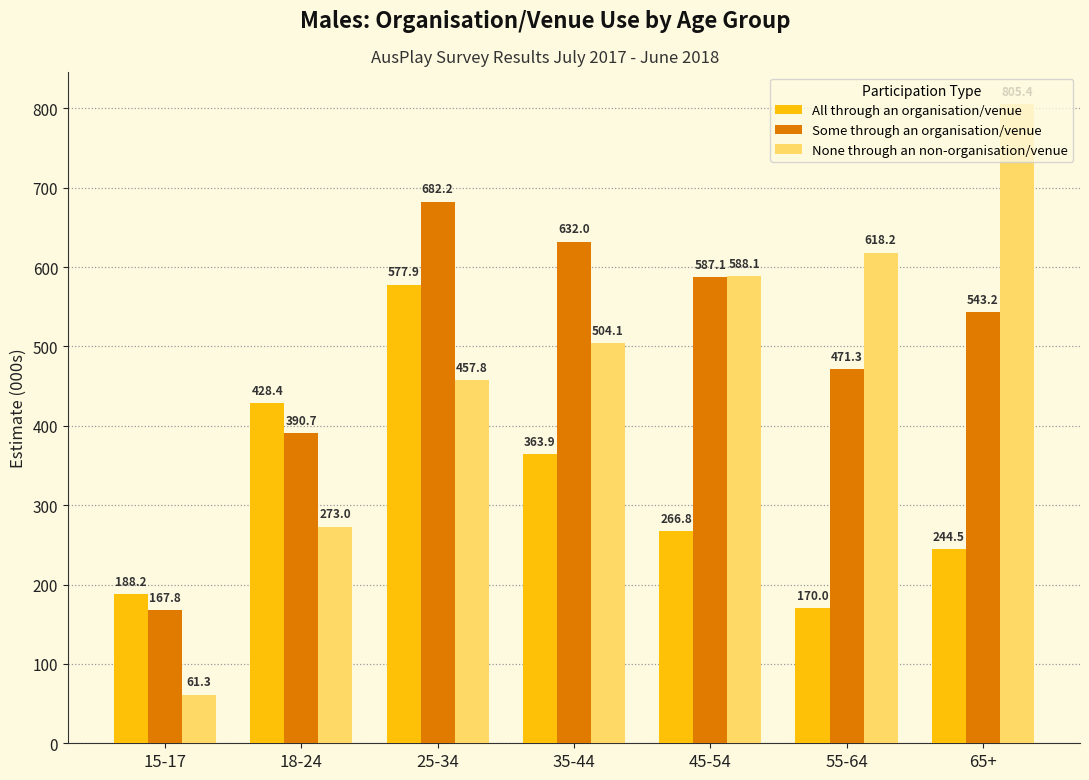

Is the value of Some through an organisation/venue at 15-17 greater than the value of None through an non-organisation/venue at 15-17?

Yes